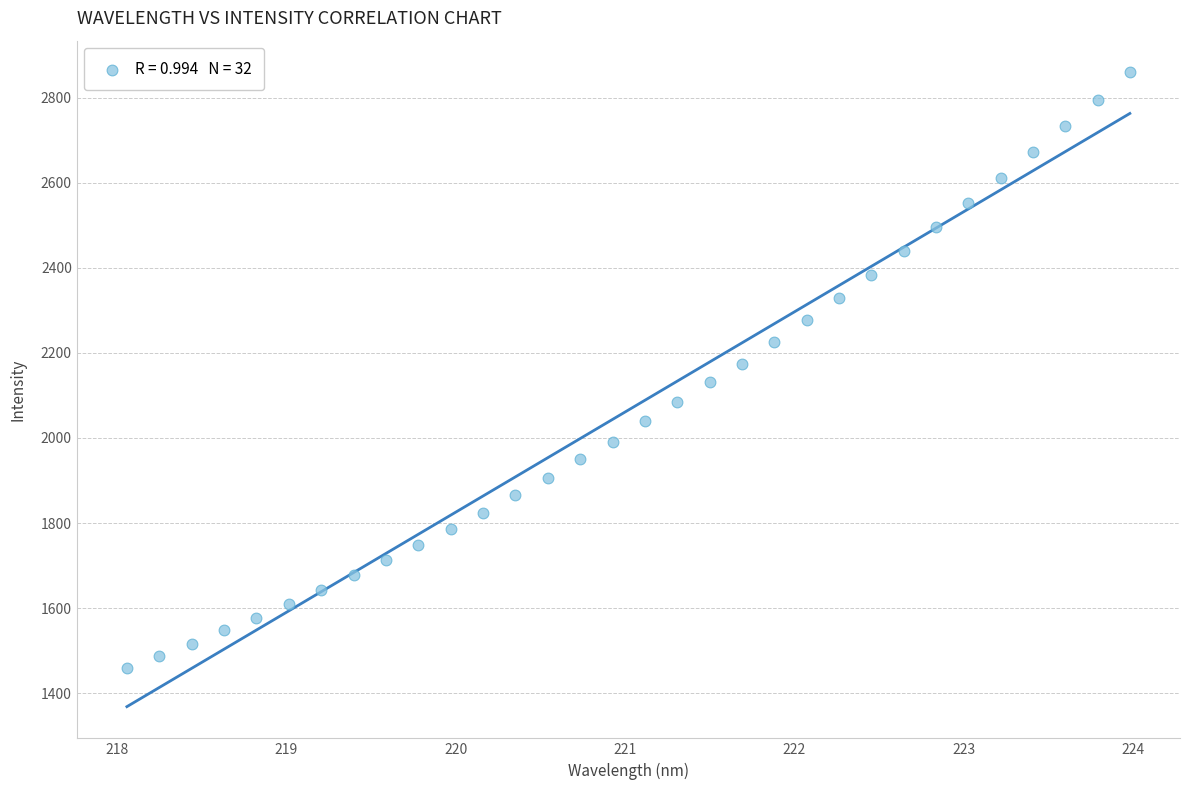

What is the range of Y values (max minus min)?

1401.1